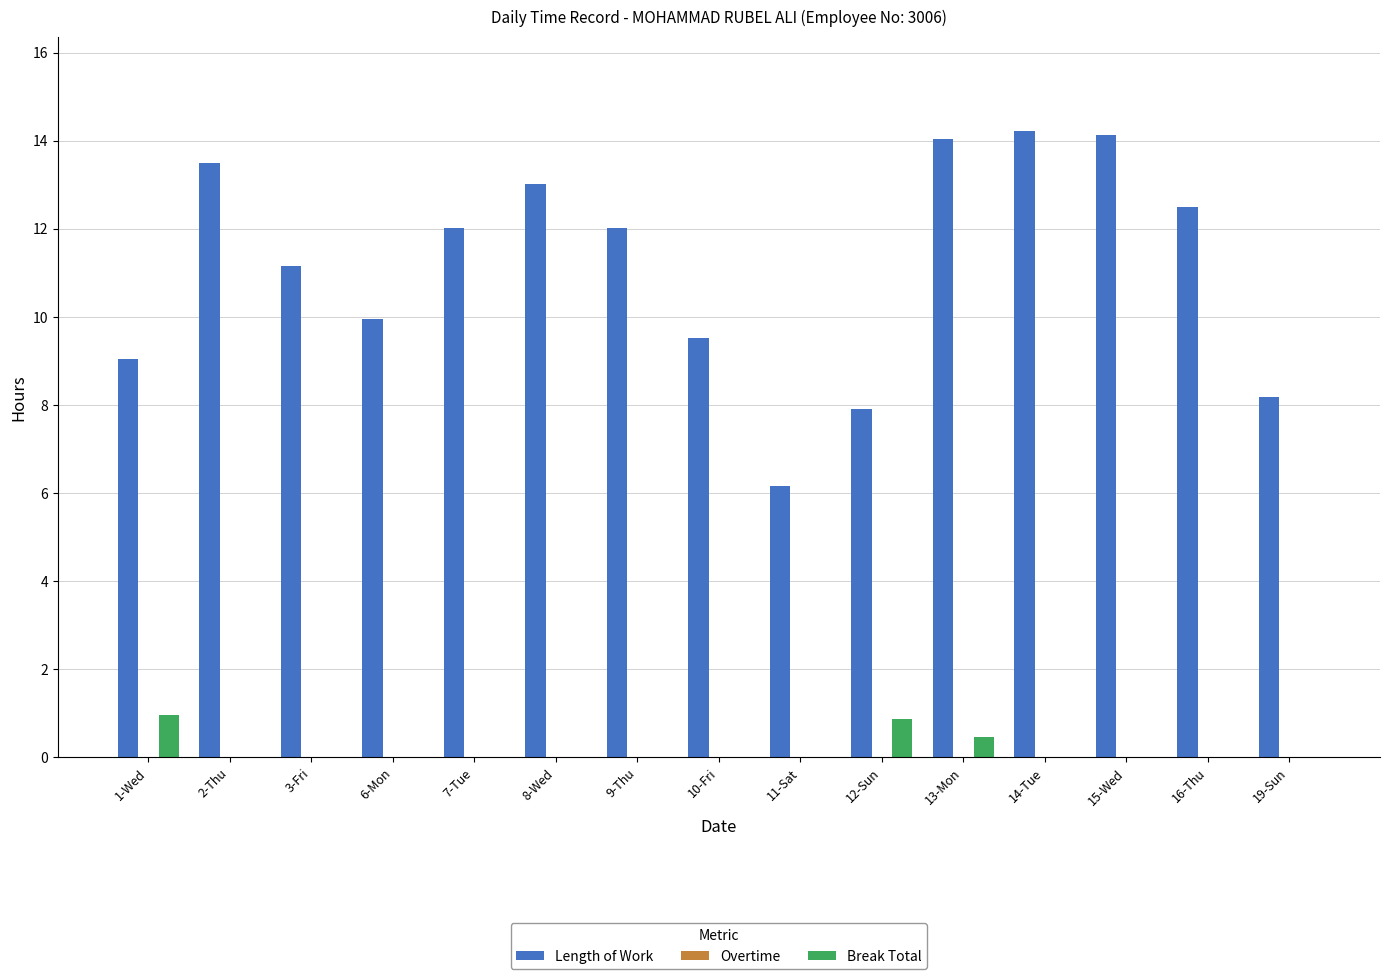

Is the value of Length of Work at 3-Fri greater than the value of Break Total at 6-Mon?

Yes